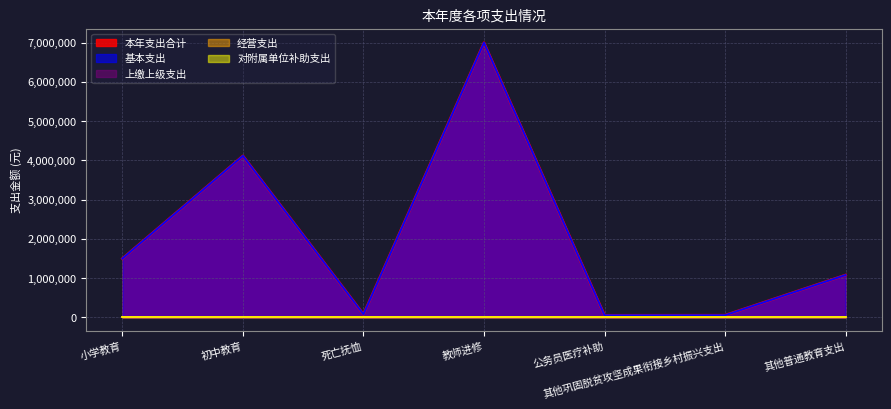

What is the sum of the 基本支出 values at 其他巩固脱贫攻坚成果衔接乡村振兴支出 and 初中教育?

4171426.0